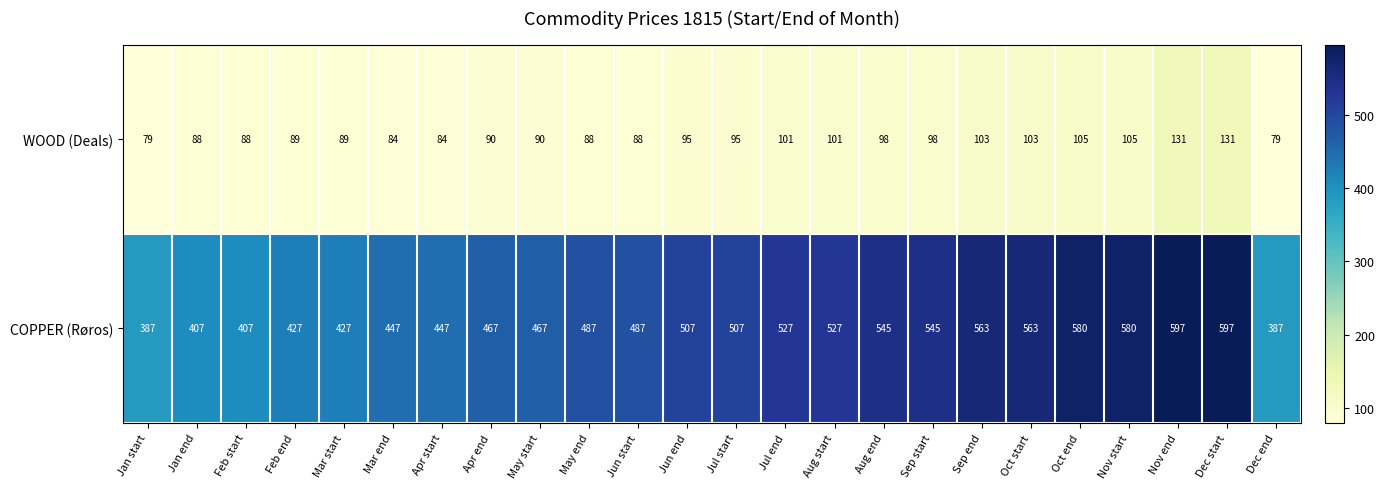

What is the difference between the COPPER (Røros) values at Jul start and Dec end?

120